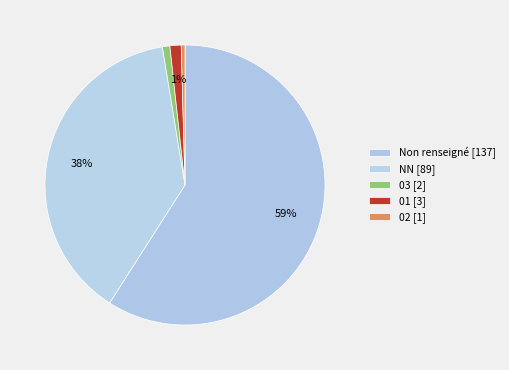

How many segments does this pie chart have?

5